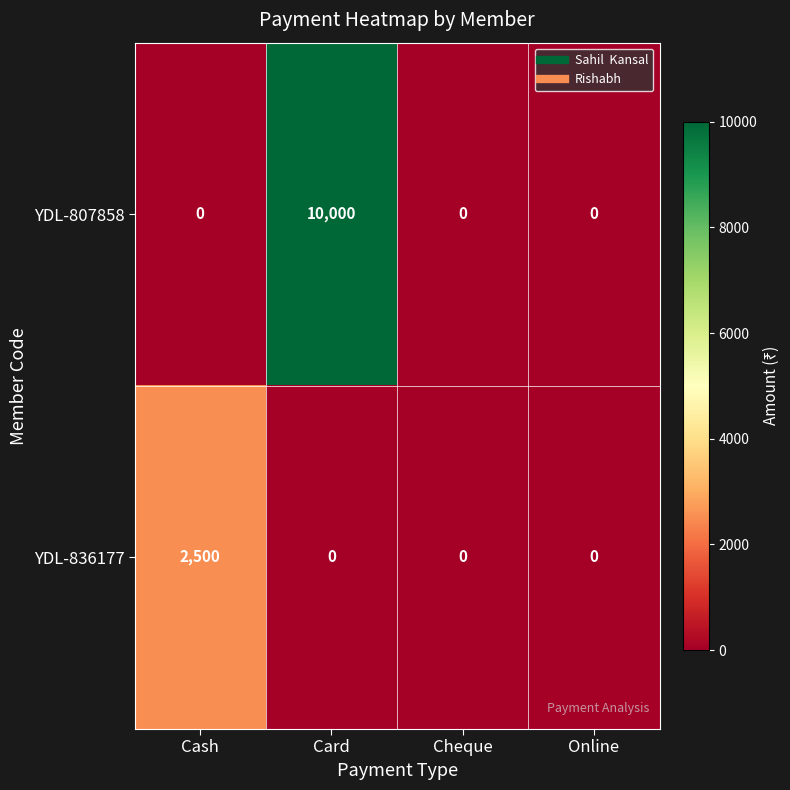

What is the greatest value displayed?

10000